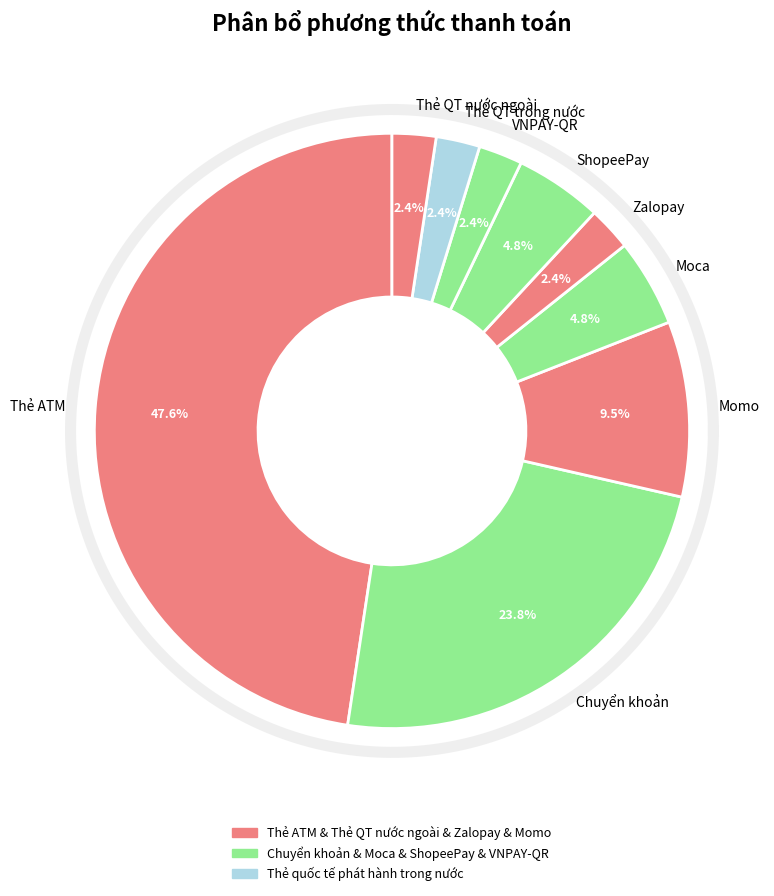

Does 32 represent more than half of the total?

No